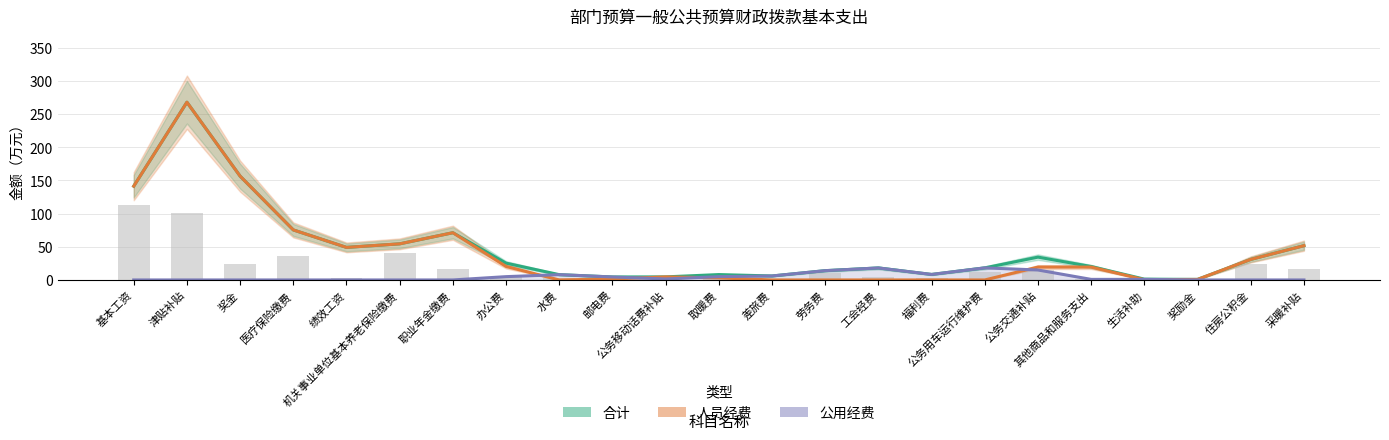

Is it true that 人员经费 equals 32.8 at 机关事业单位基本养老保险缴费?

False